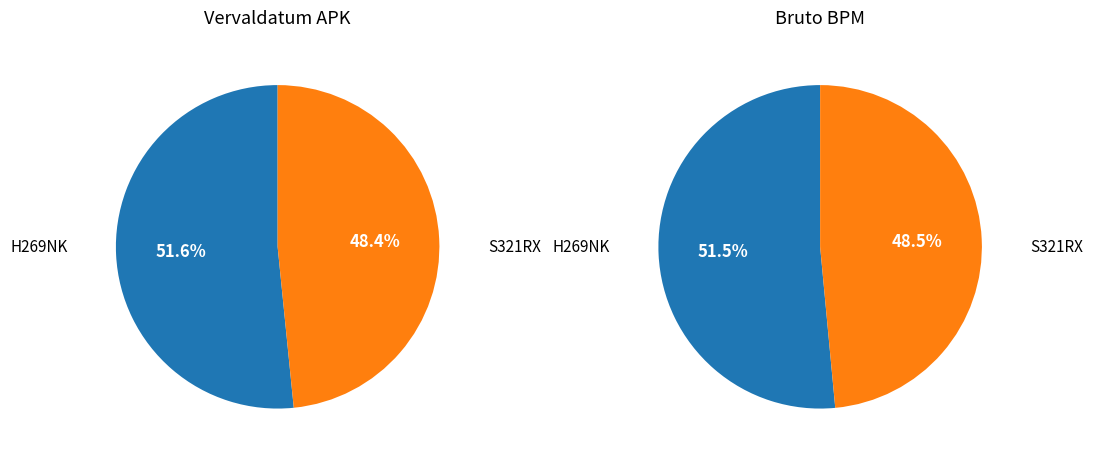

To the nearest percent, what is the combined percentage of H269NK and S321RX?

100%